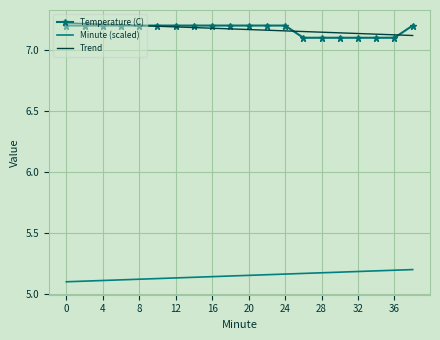

True or false: Temperature (C) and Minute (scaled) intersect in this chart.

False